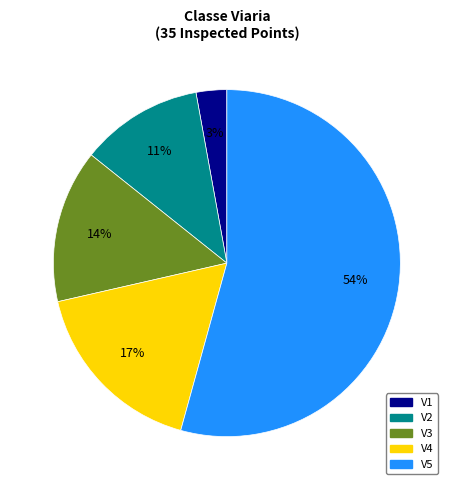

Which has a higher value, V3 or V1?

V3